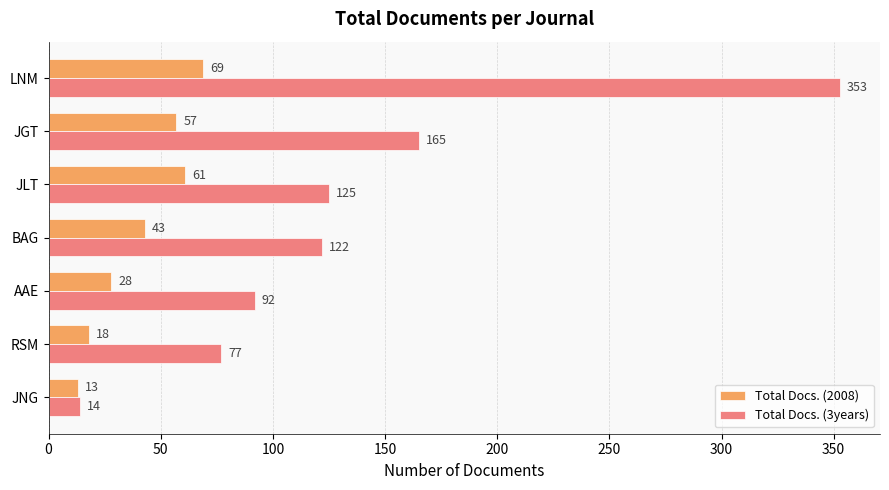

At how many categories does at least one series exceed 221?

1